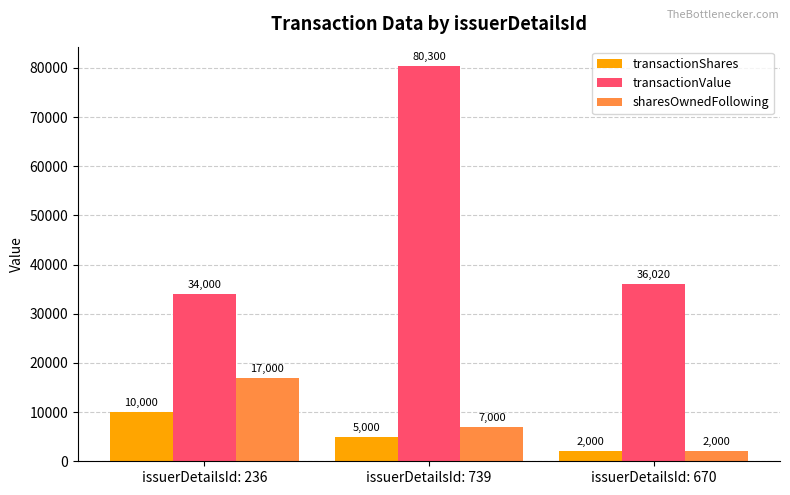

What is the total value across all series at issuerDetailsId: 739?

92300